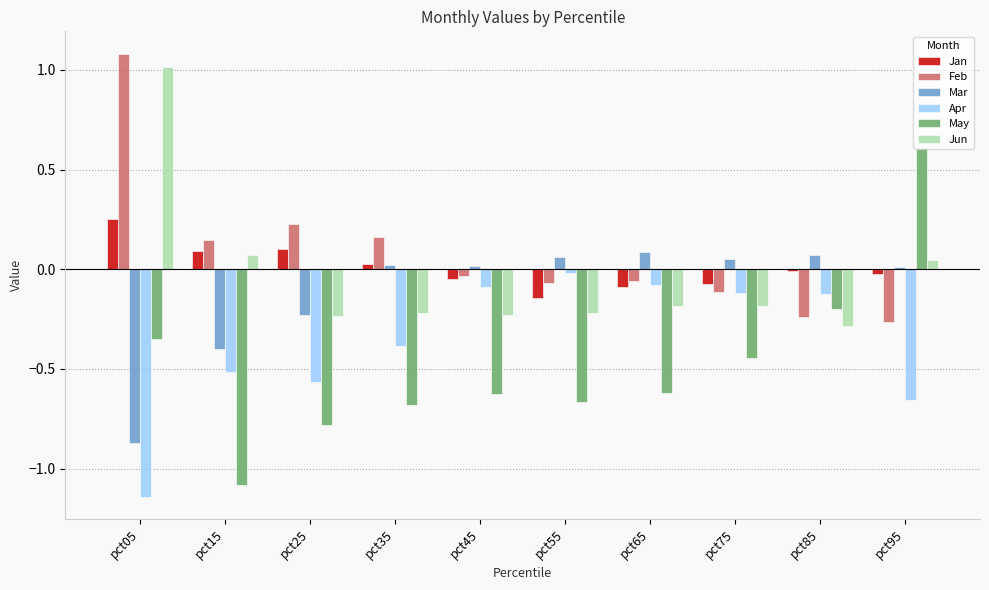

Which category has the highest value in the Jan series?

pct05